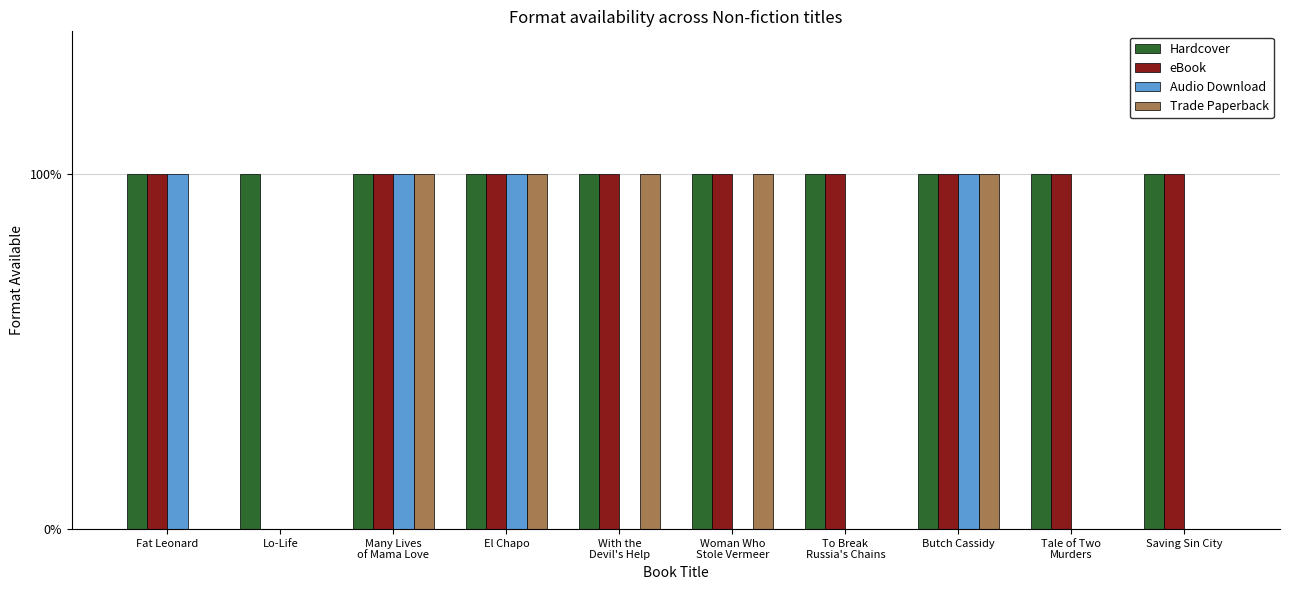

What are all the series names shown in the legend?

Hardcover, eBook, Audio Download, Trade Paperback